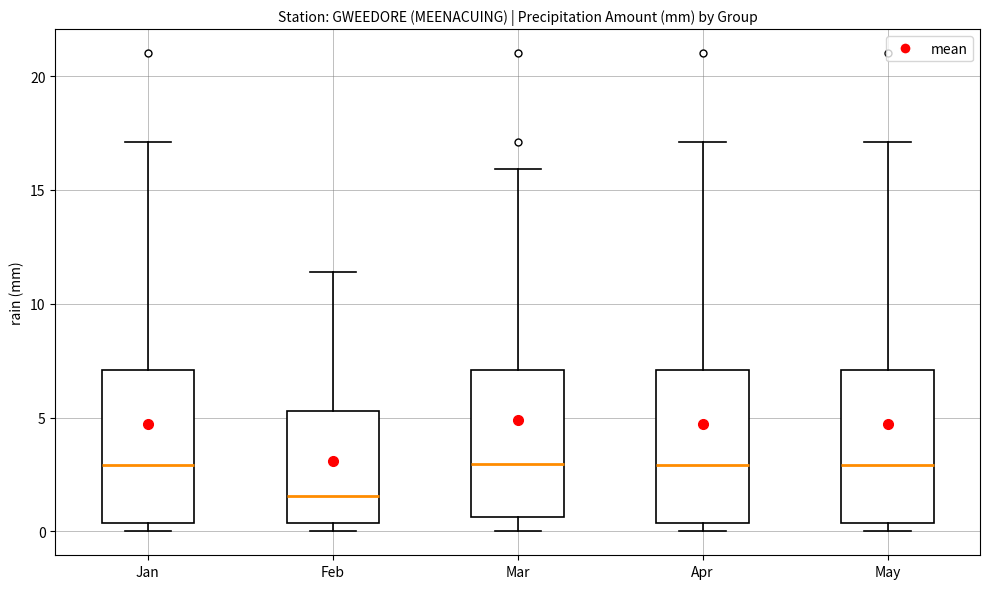

Where is the lower edge of the box for Apr on the y-axis? The values are not printed on the chart, so give them approximately, as read against the axis.

0.5